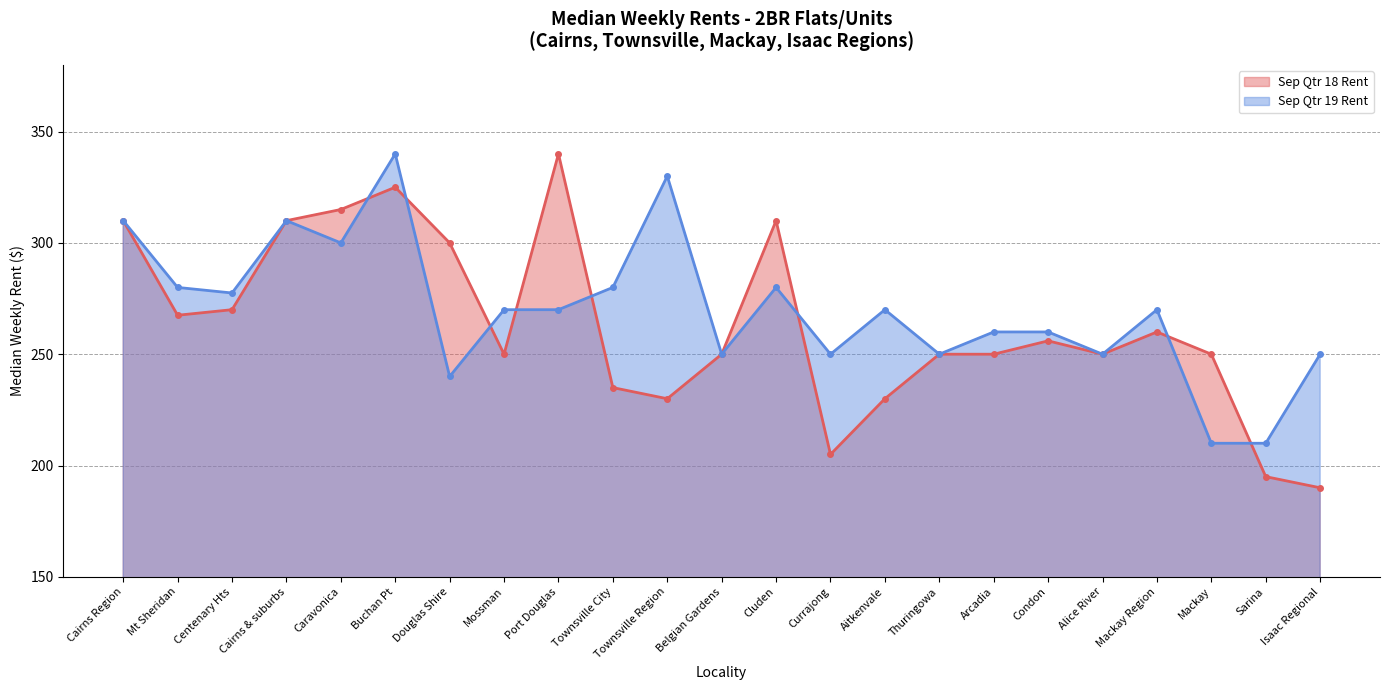

What position from the right is Centenary Hts?

21